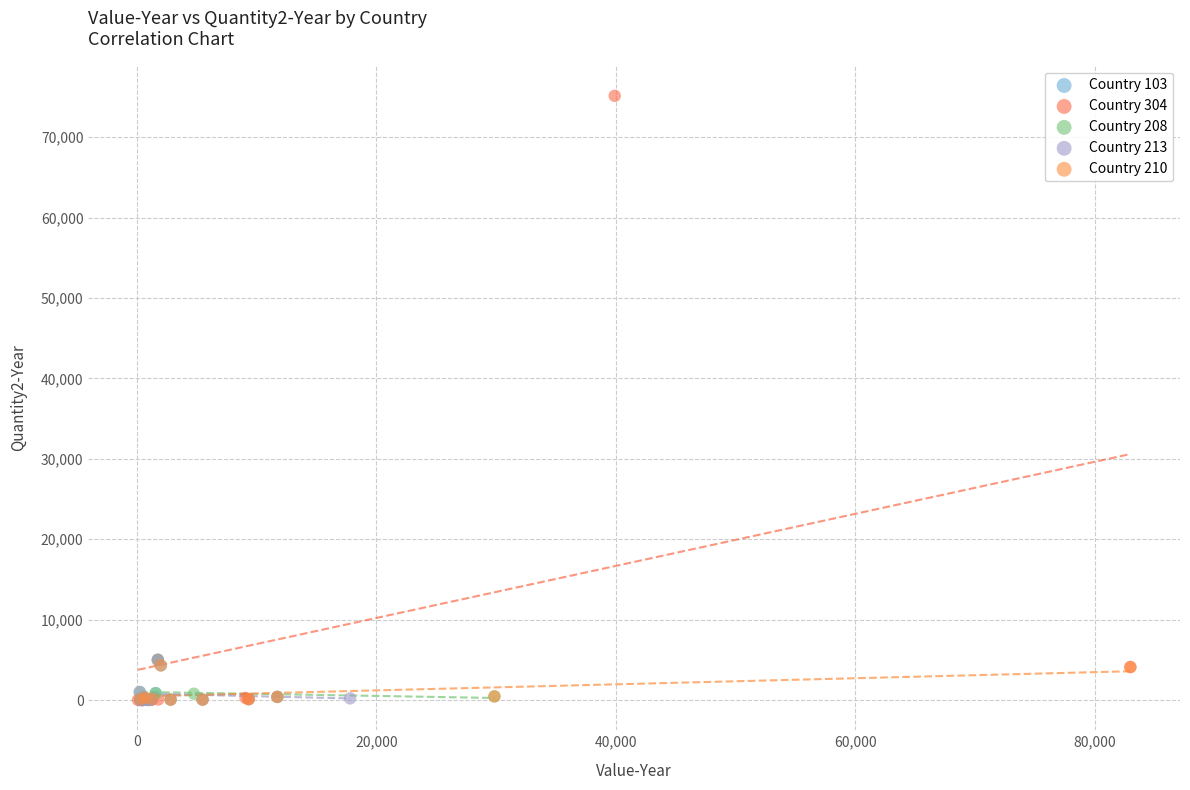

Which series has the largest Y range (max minus min)?

Country 304